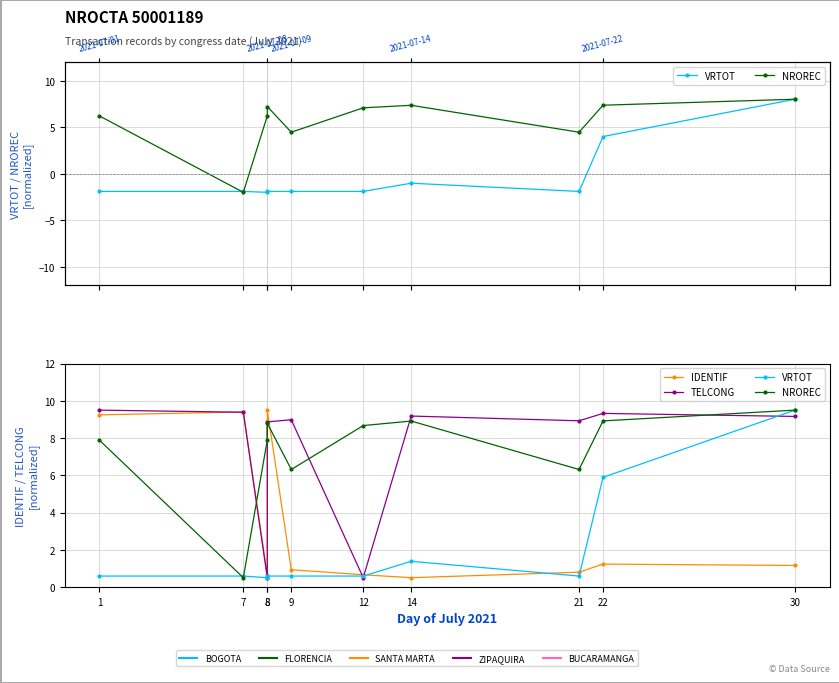

Is it true that IDENTIF equals 2.0 at 22?

False